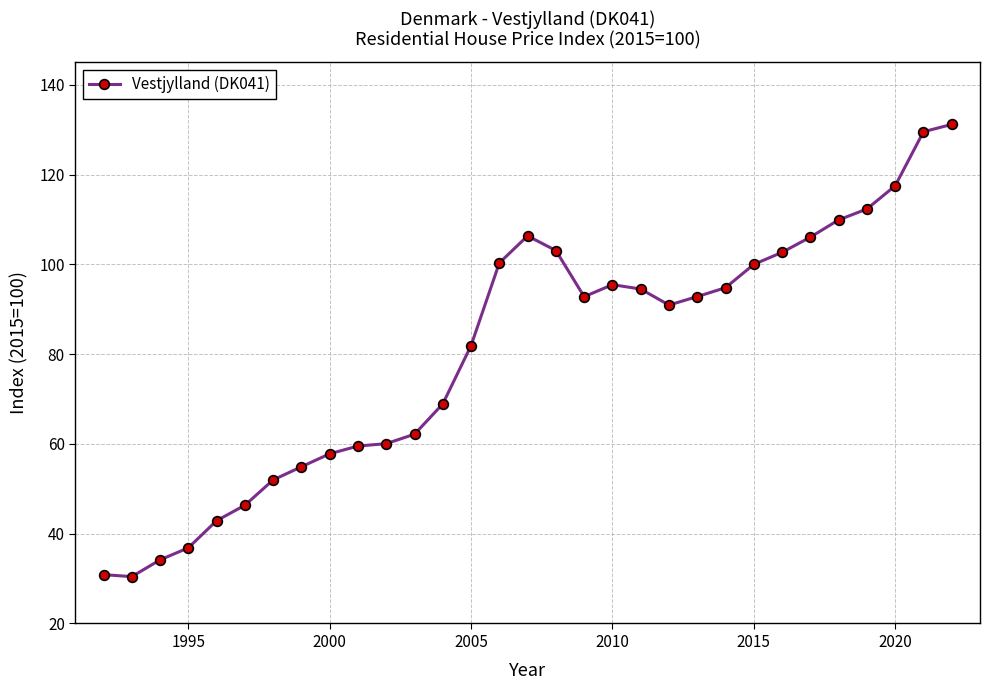

What is the smallest value displayed?

30.4